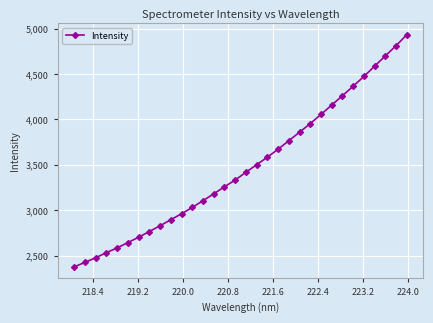

What is the value of the 4th point from the left?

2534.1